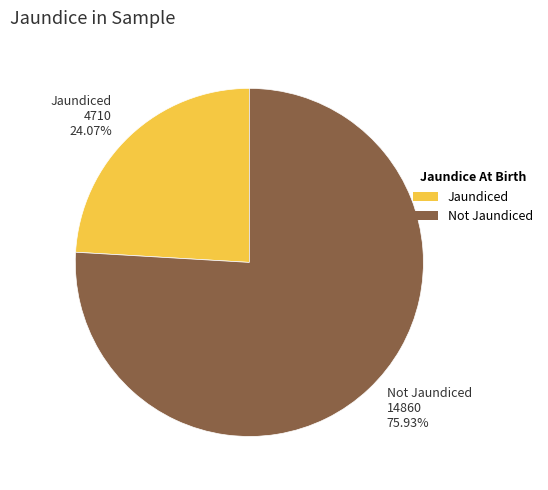

Which category has the smallest portion of the pie?

Jaundiced